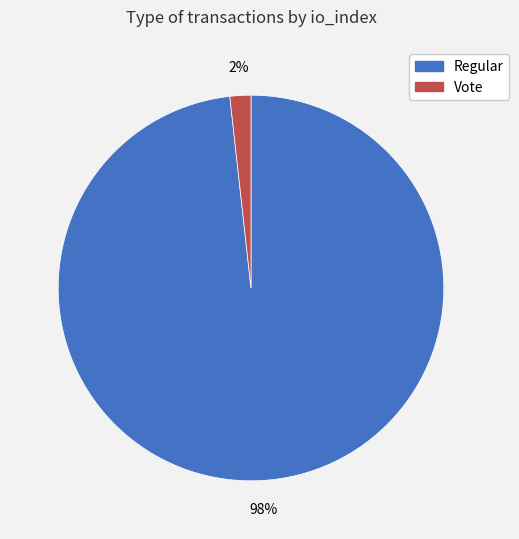

Rank the categories by value from lowest to highest.

Vote, Regular